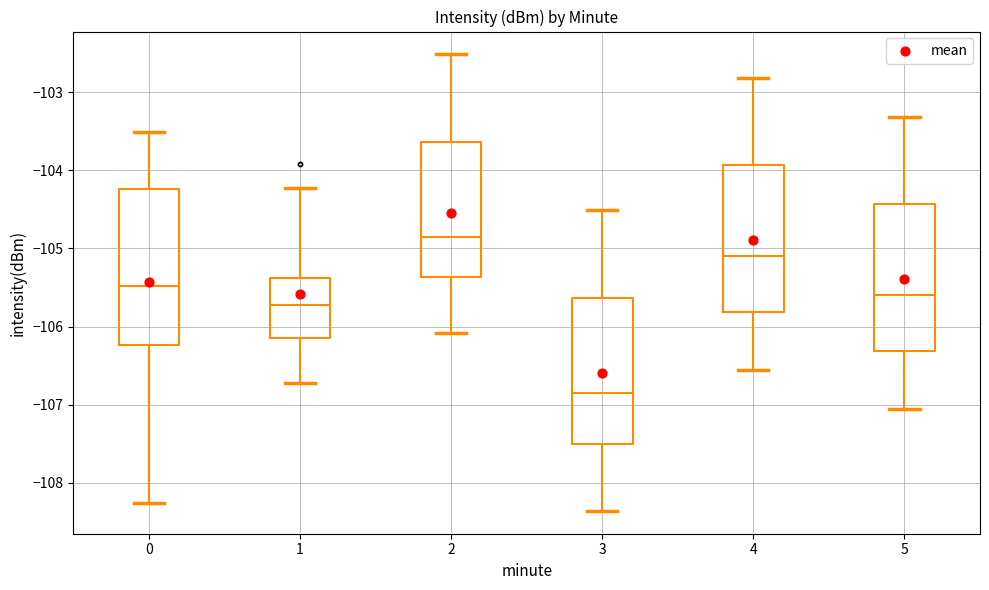

Where does the lower whisker of the box at x = 2 end on the y-axis? The values are not printed on the chart, so give them approximately, as read against the axis.

-106.1